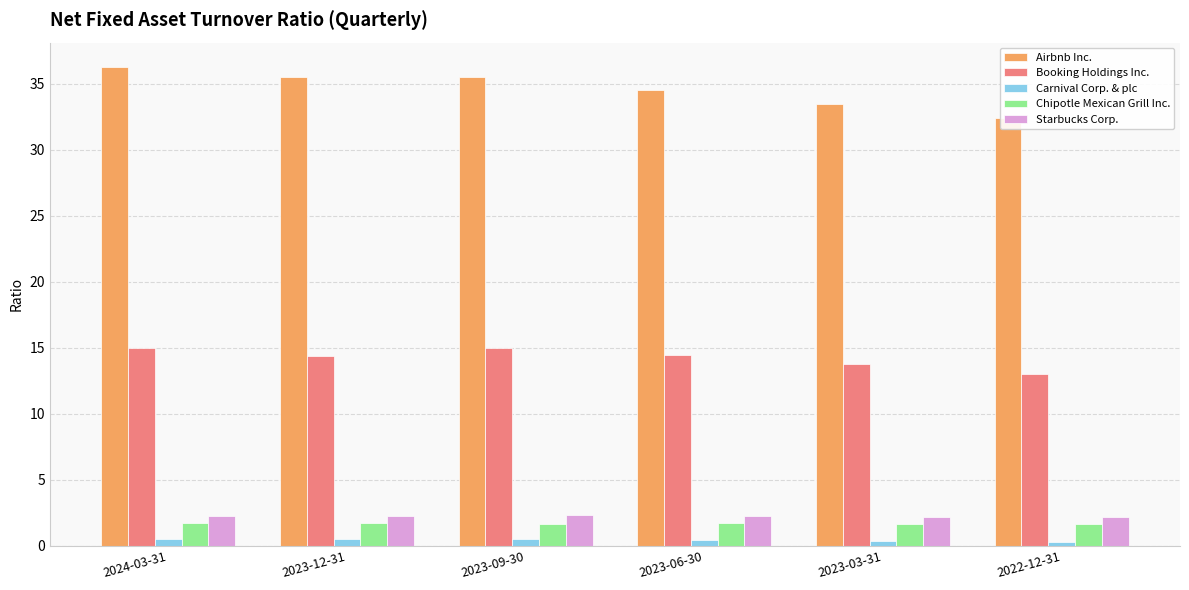

What are all the series names shown in the legend?

Airbnb Inc., Booking Holdings Inc., Carnival Corp. & plc, Chipotle Mexican Grill Inc., Starbucks Corp.